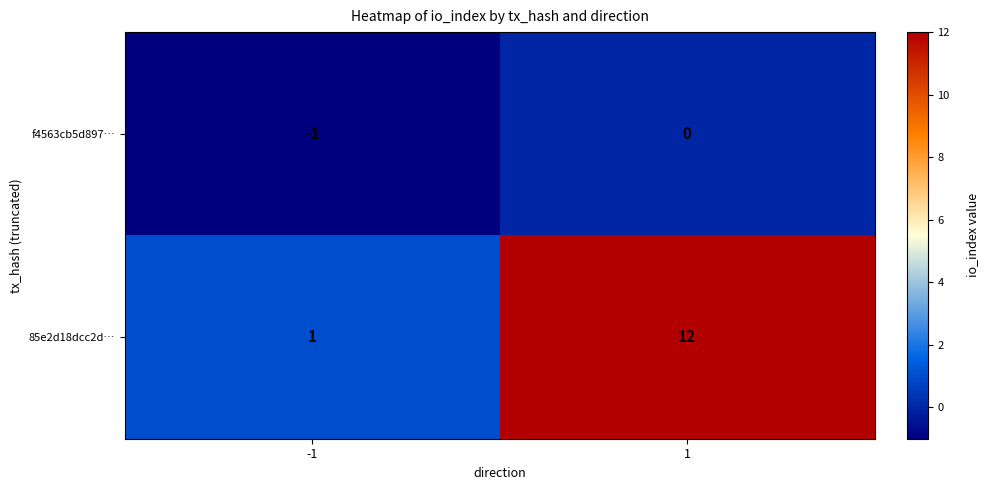

What value does the 85e2d18dcc2d… series have at 1, to the nearest 5?

10